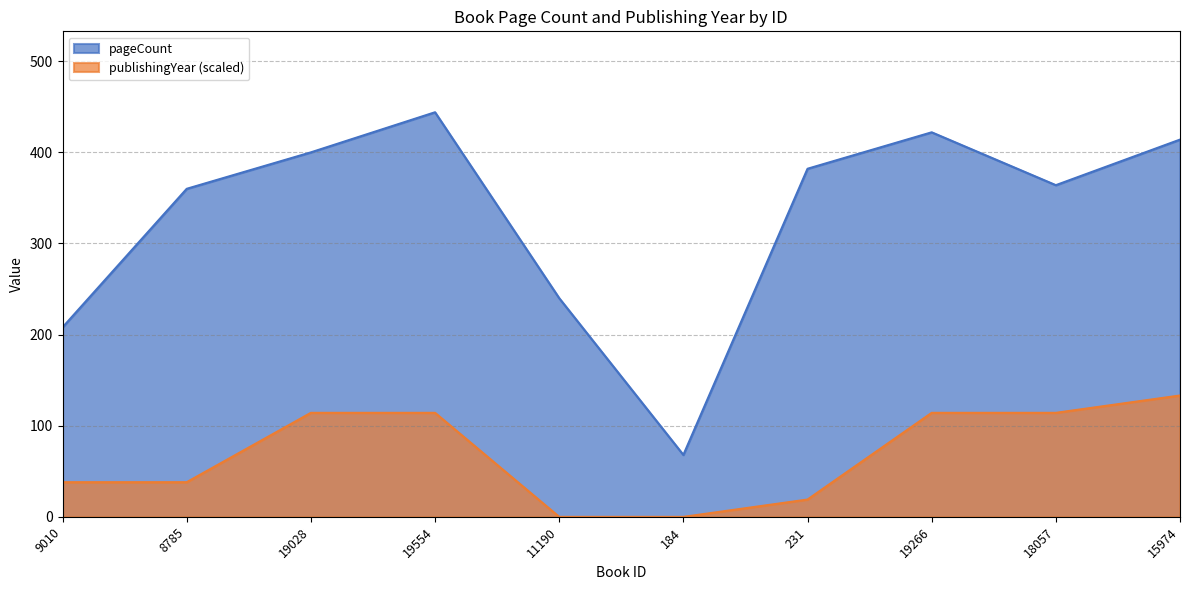

Rank the series at 8785 from lowest to highest value.

publishingYear (scaled), pageCount